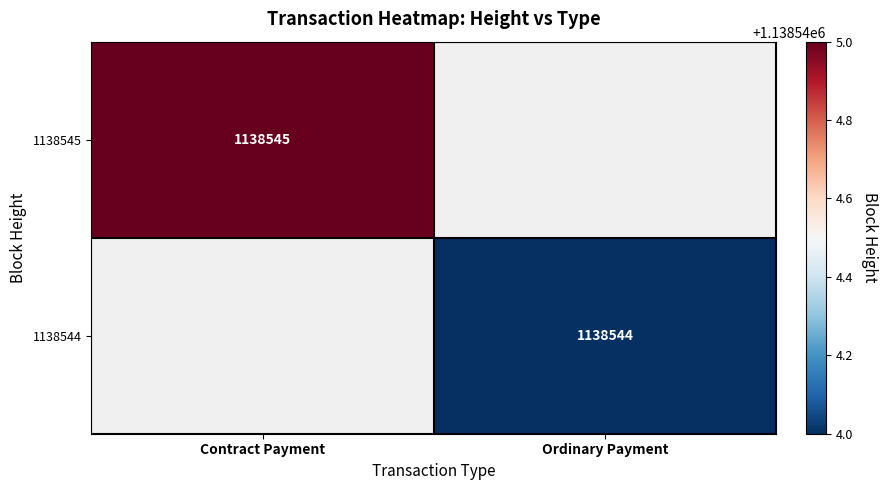

List the series in order of their overall mean, highest first.

1138545, 1138544